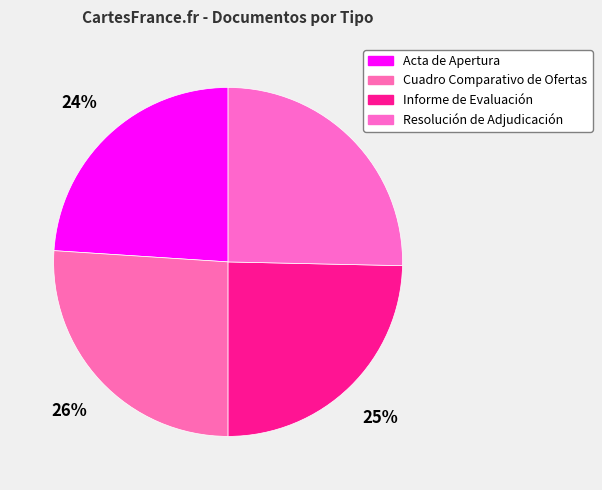

What is the smallest slice in the pie chart?

Acta de Apertura